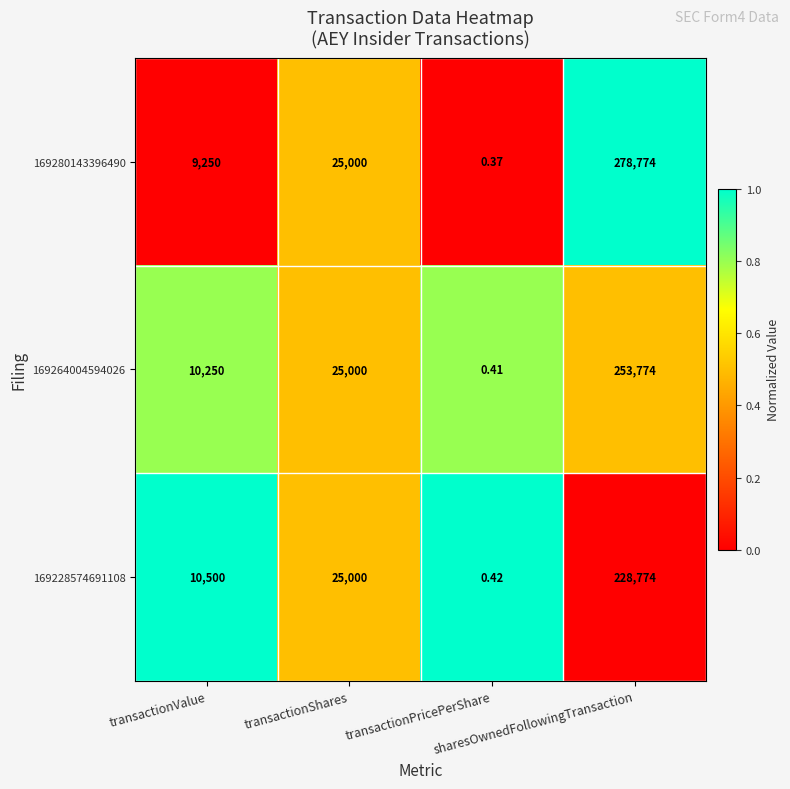

Which series has the widest spread of values?

169280143396490